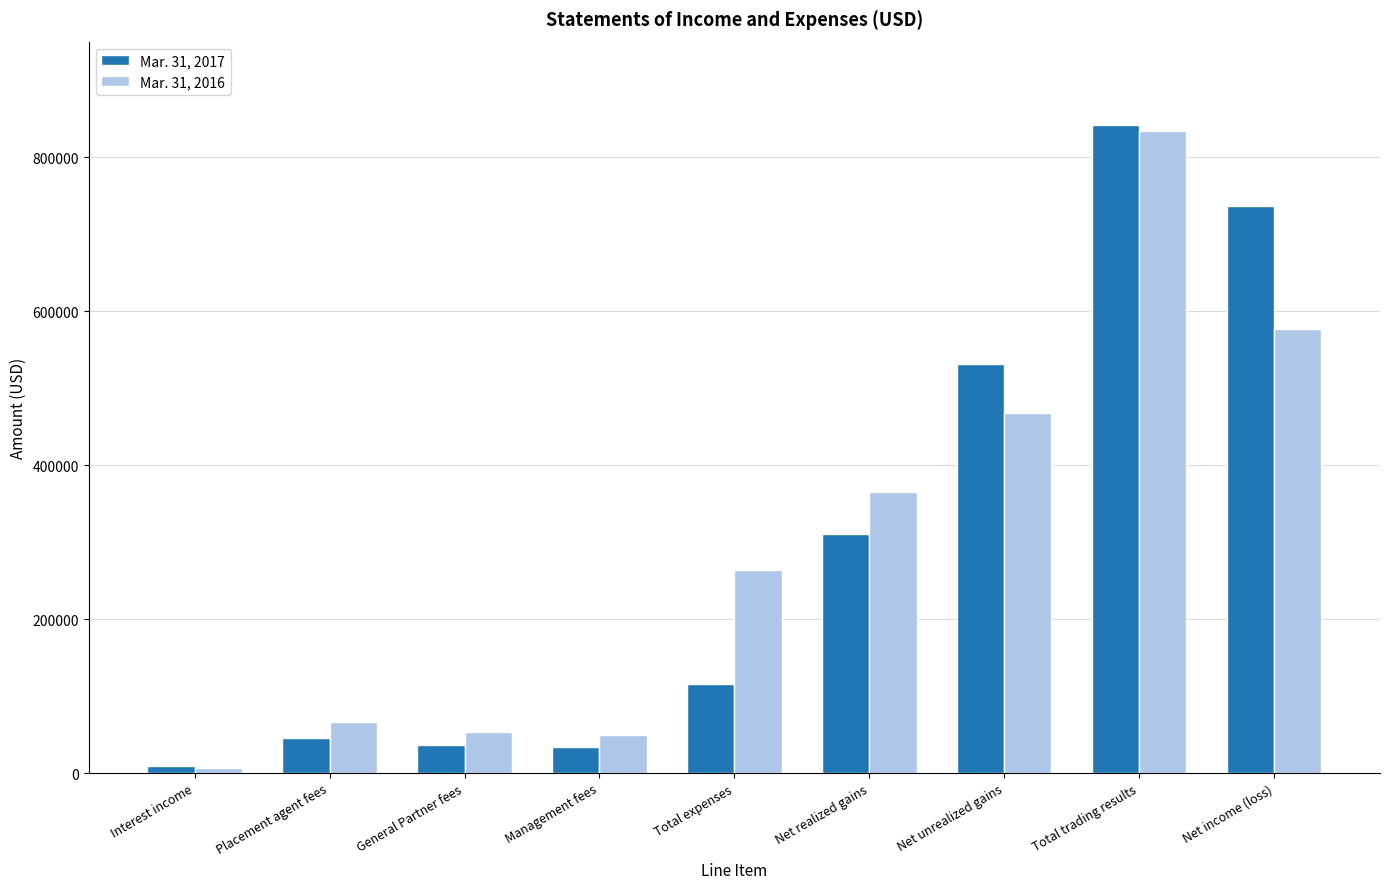

Does the chart contain stacked bars?

No